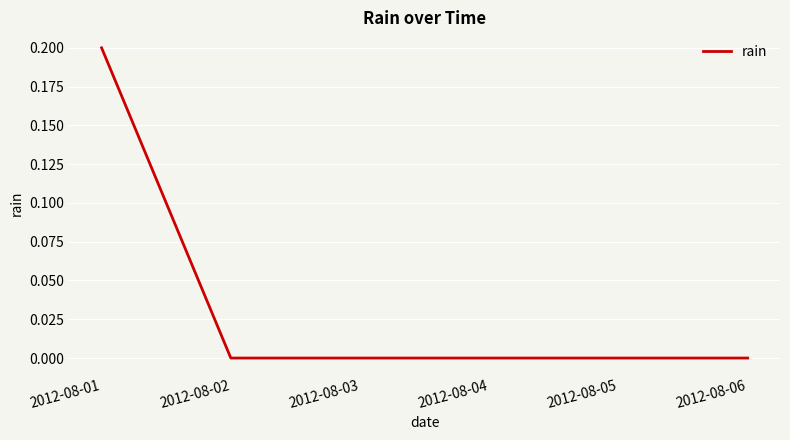

Which category has the highest value across all series?

2012-08-01